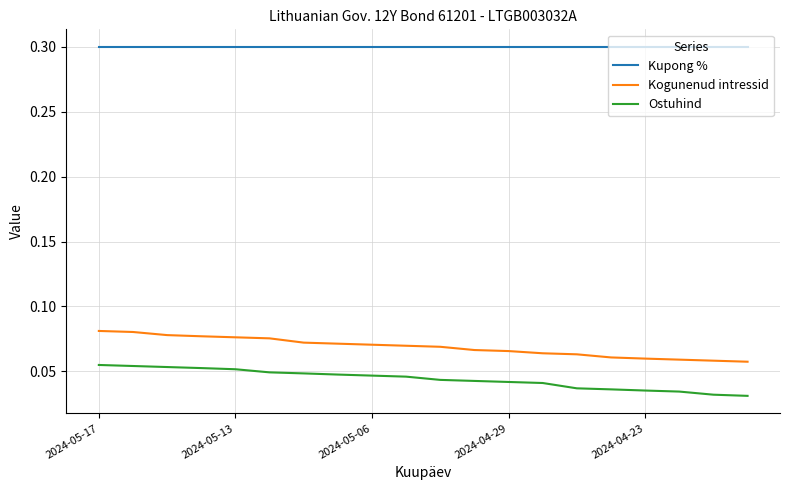

Is this an area chart (filled region under the line)?

No